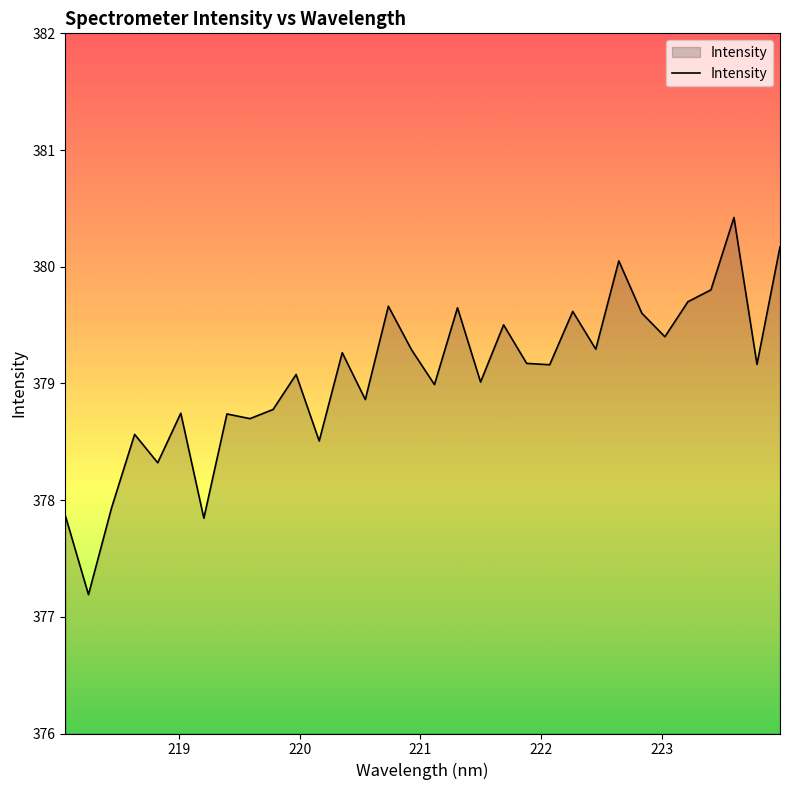

How many lines are shown in the chart?

1